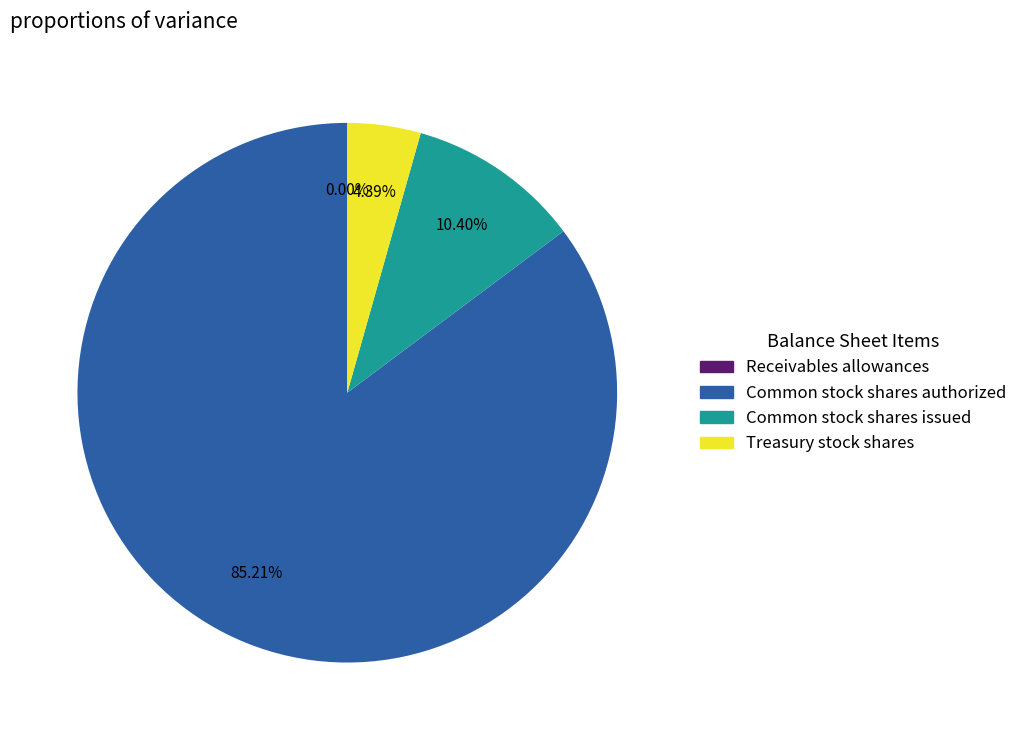

Between Common stock shares authorized and Treasury stock shares, which is larger?

Common stock shares authorized